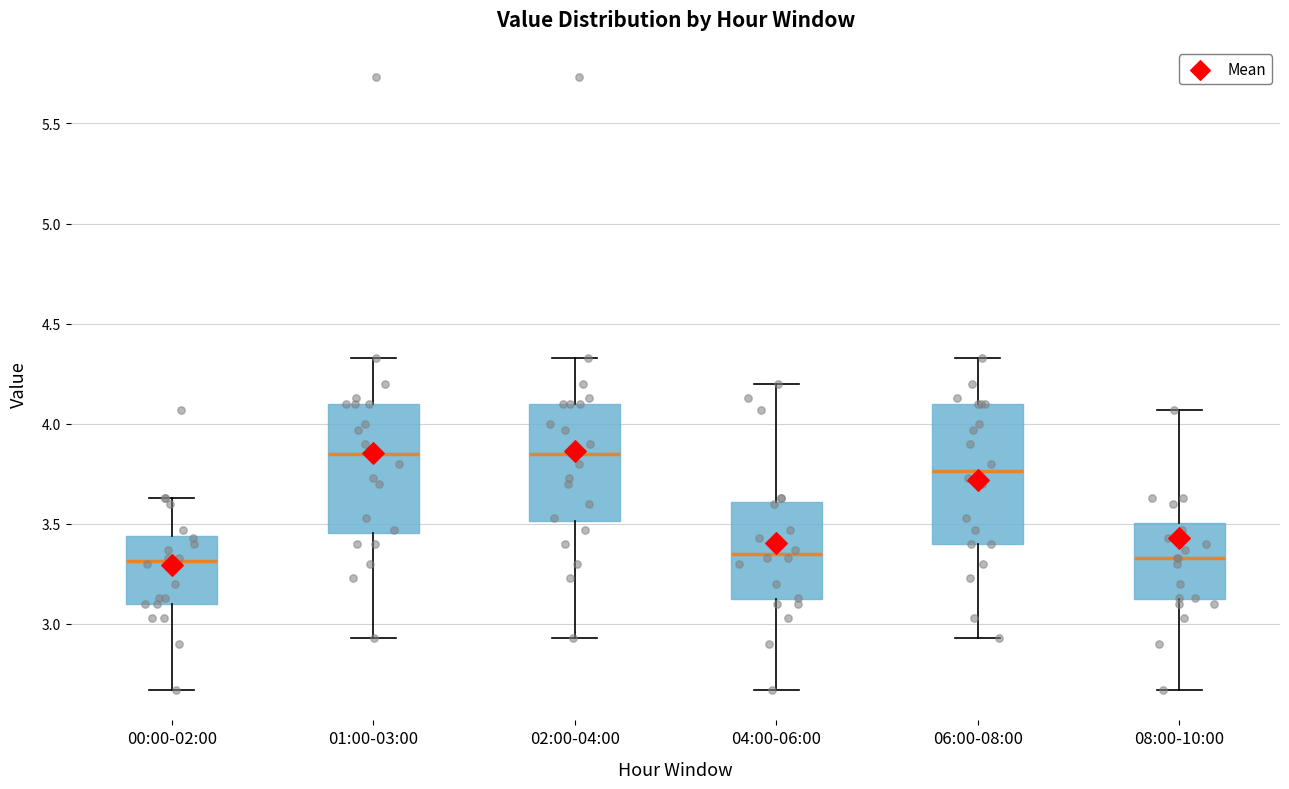

Reading left to right, read every box against the y-axis: the position of its median line, the range the box covers, and the ends of its whiskers. The values are not printed on the chart, so give them approximately, as read against the axis.

00:00-02:00: median 3.30, box 3.10 to 3.45, whiskers 2.65 to 3.65
01:00-03:00: median 3.85, box 3.45 to 4.10, whiskers 2.95 to 4.35
02:00-04:00: median 3.85, box 3.50 to 4.10, whiskers 2.95 to 4.35
04:00-06:00: median 3.35, box 3.10 to 3.60, whiskers 2.65 to 4.20
06:00-08:00: median 3.75, box 3.40 to 4.10, whiskers 2.95 to 4.35
08:00-10:00: median 3.35, box 3.10 to 3.50, whiskers 2.65 to 4.05